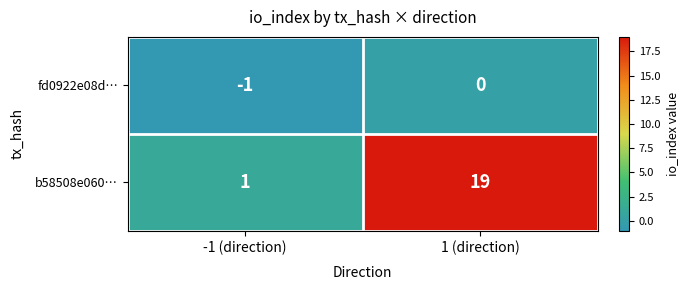

At which label is b58508e060… closest to 10?

-1 (direction)